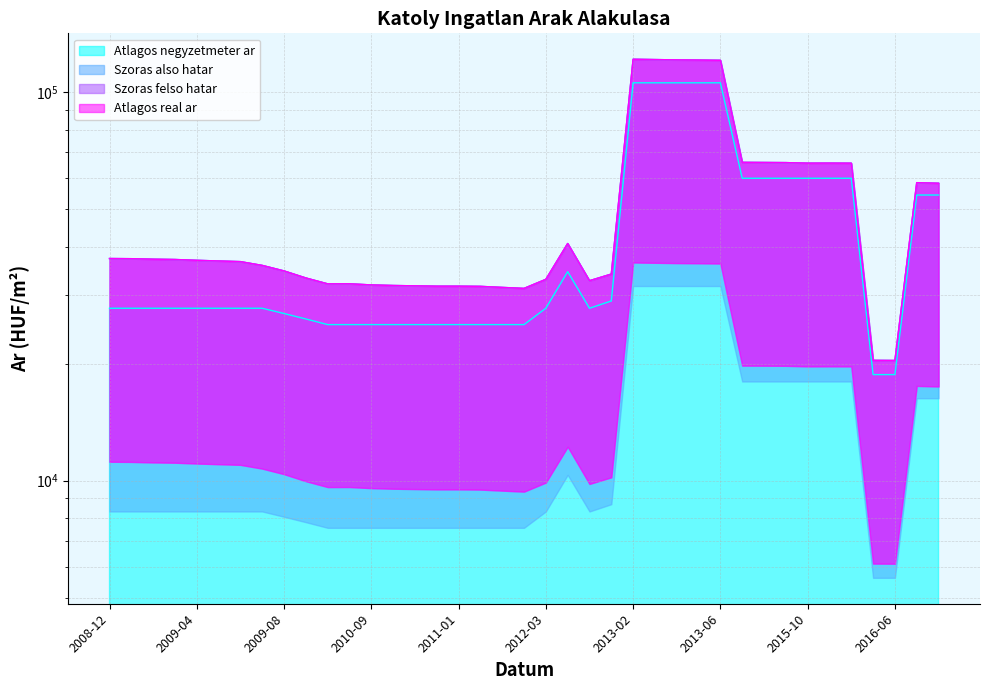

List the labels in order of Szoras felso hatar value, smallest first.

2016-06, 2016-05, 2011-05, 2011-03, 2011-02, 2010-12, 2011-01, 2010-11, 2010-10, 2010-09, 2010-05, 2010-06, 2012-06, 2012-03, 2010-04, 2012-07, 2009-08, 2009-07, 2009-06, 2009-05, 2009-04, 2009-03, 2009-02, 2009-01, 2008-12, 2012-05, 2017-02, 2017-01, 2015-12, 2015-10, 2015-11, 2015-09, 2015-08, 2015-07, 2013-06, 2013-05, 2013-04, 2013-03, 2013-02